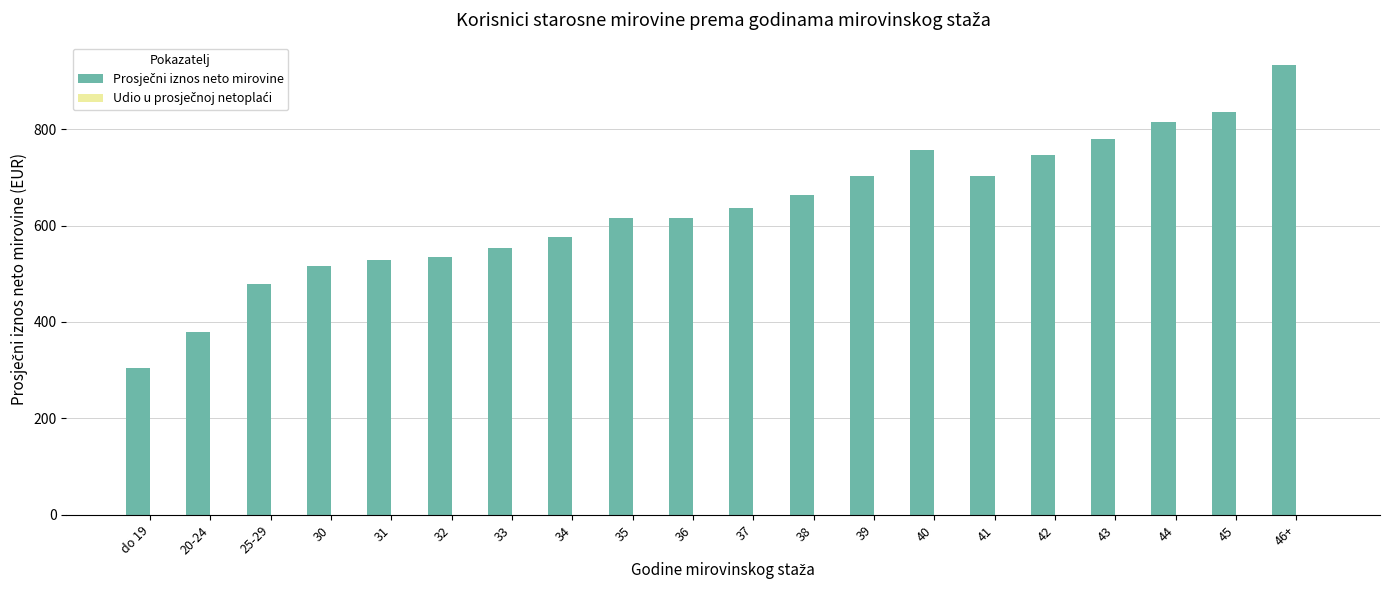

At which category does the chart reach its peak across all series?

46+